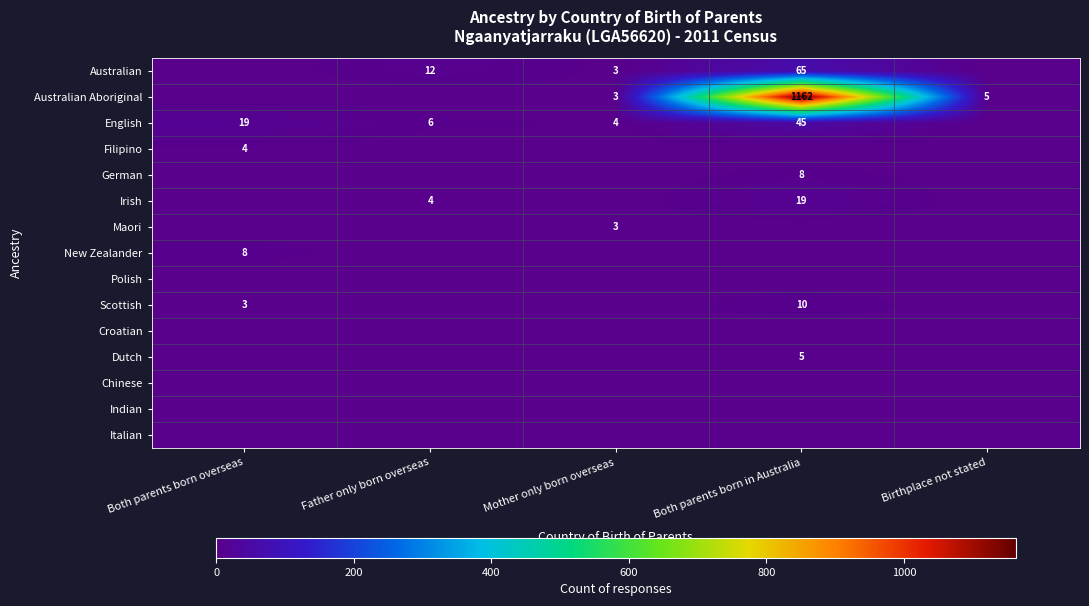

What is the sum of the Australian Aboriginal values at Mother only born overseas and Birthplace not stated?

8